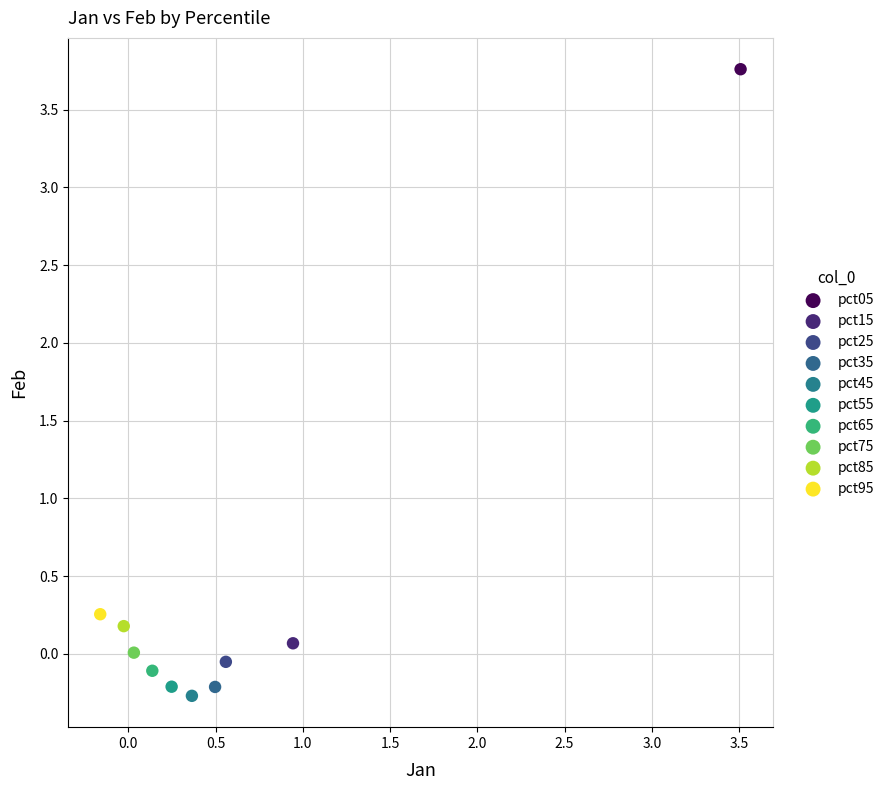

Which series reaches the minimum Y coordinate?

pct45